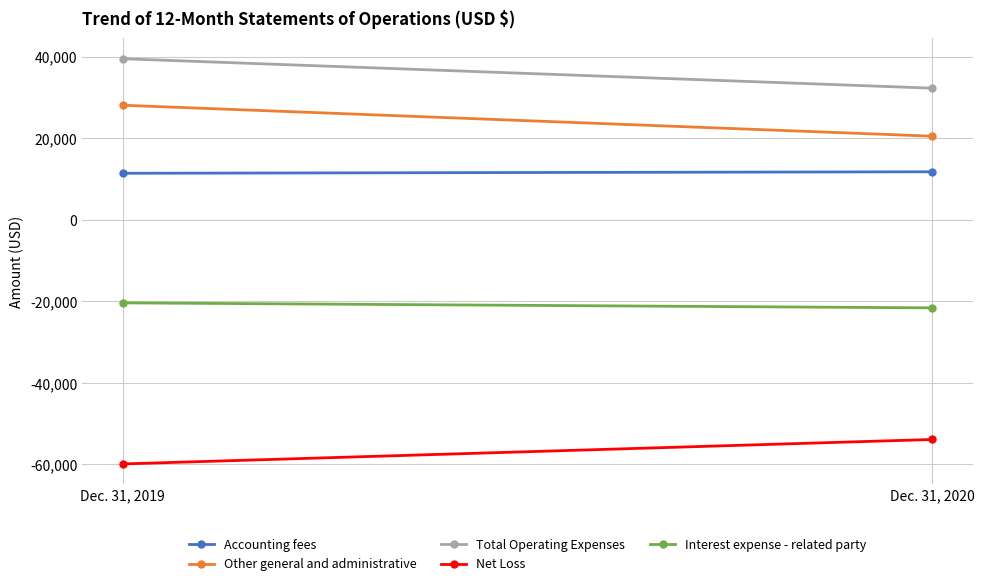

What is the difference between the Other general and administrative values at Dec. 31, 2020 and Dec. 31, 2019?

7589